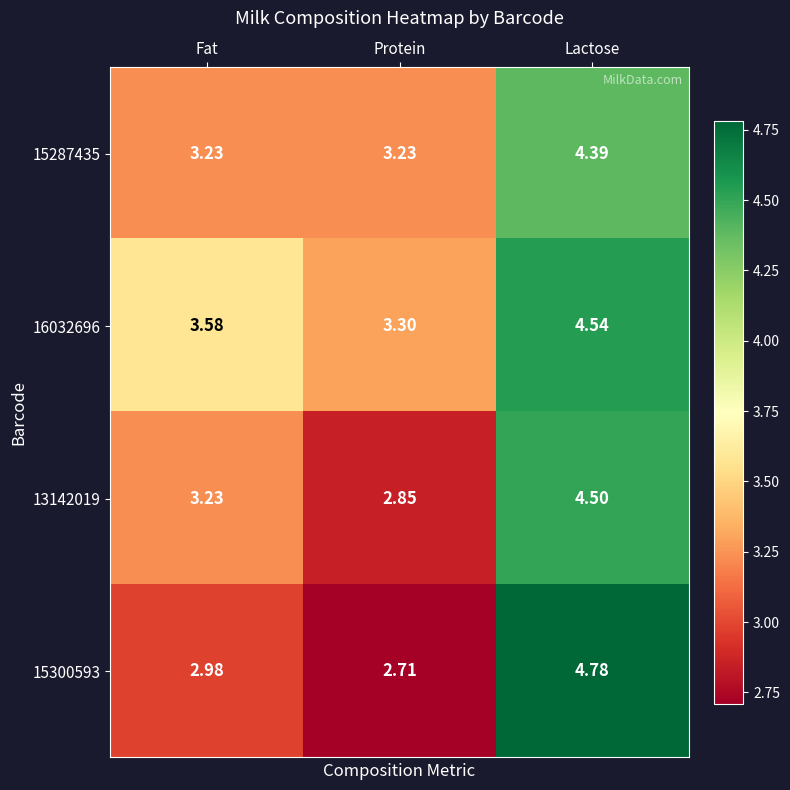

At which label does 16032696 reach its peak?

Lactose